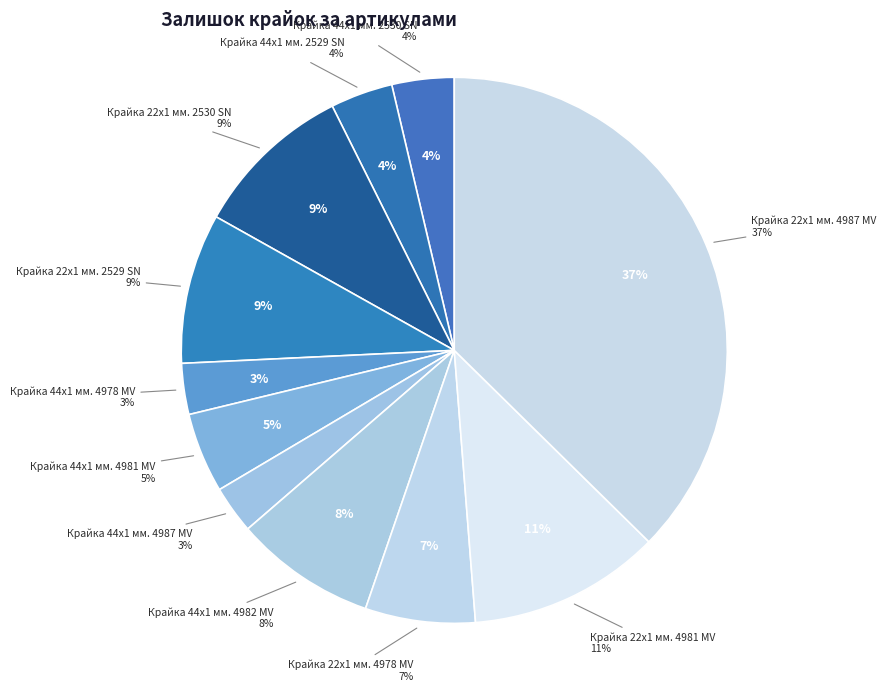

True or false: Крайка 22x1 мм. 4987 MV accounts for 37% of the total.

True